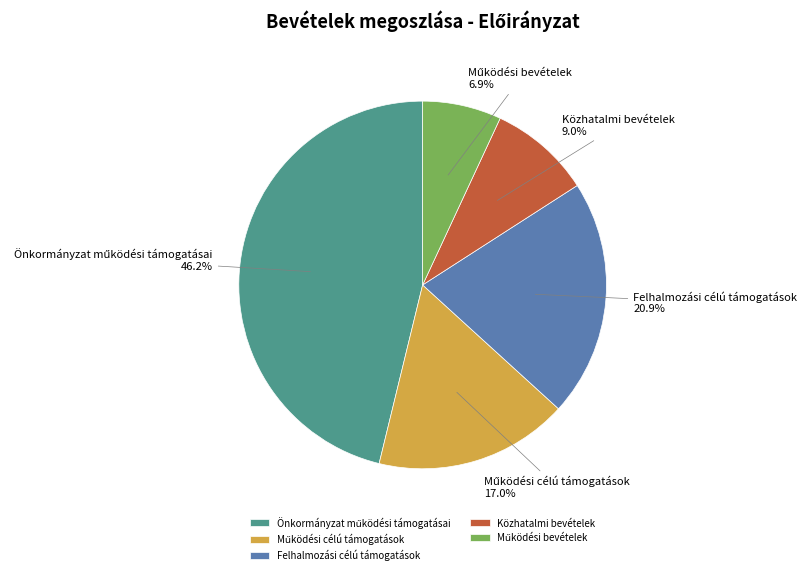

Does Közhatalmi bevételek represent more than half of the total?

No